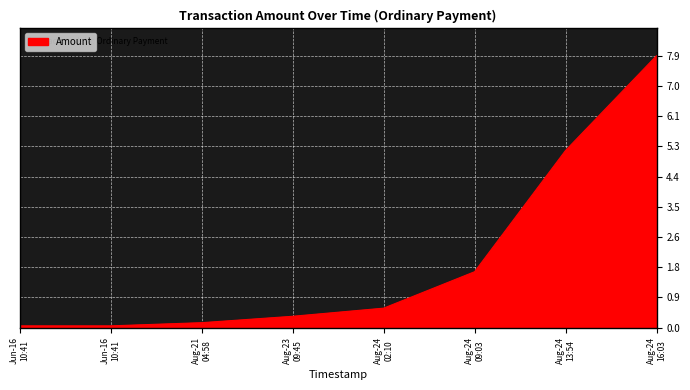

What is the difference between the maximum and minimum values?

7.8